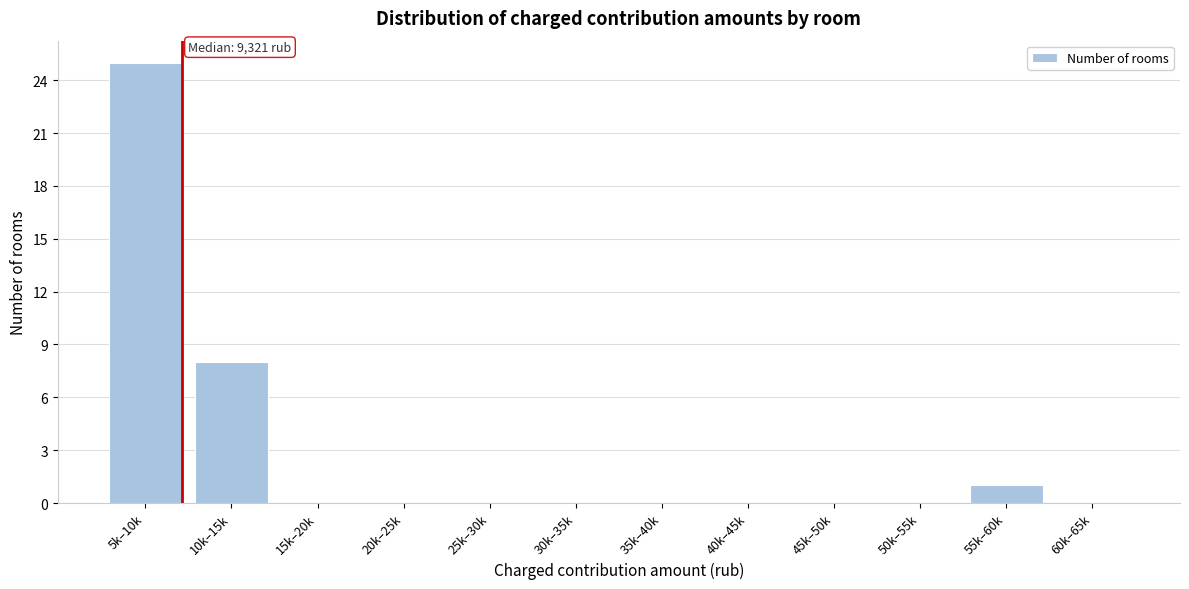

Reading left to right, transcribe all the data shown in this chart.

5k–10k=25	10k–15k=8	15k–20k=0	20k–25k=0	25k–30k=0	30k–35k=0	35k–40k=0	40k–45k=0	45k–50k=0	50k–55k=0	55k–60k=1	60k–65k=0